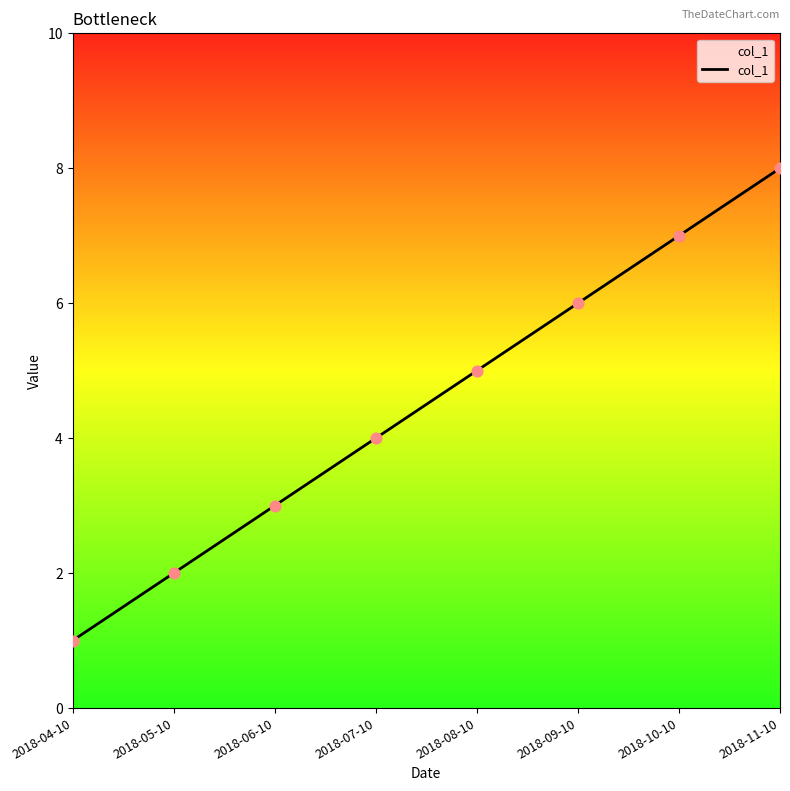

What is the ratio of the value at 2018-09-10 to the value at 2018-10-10?

0.9